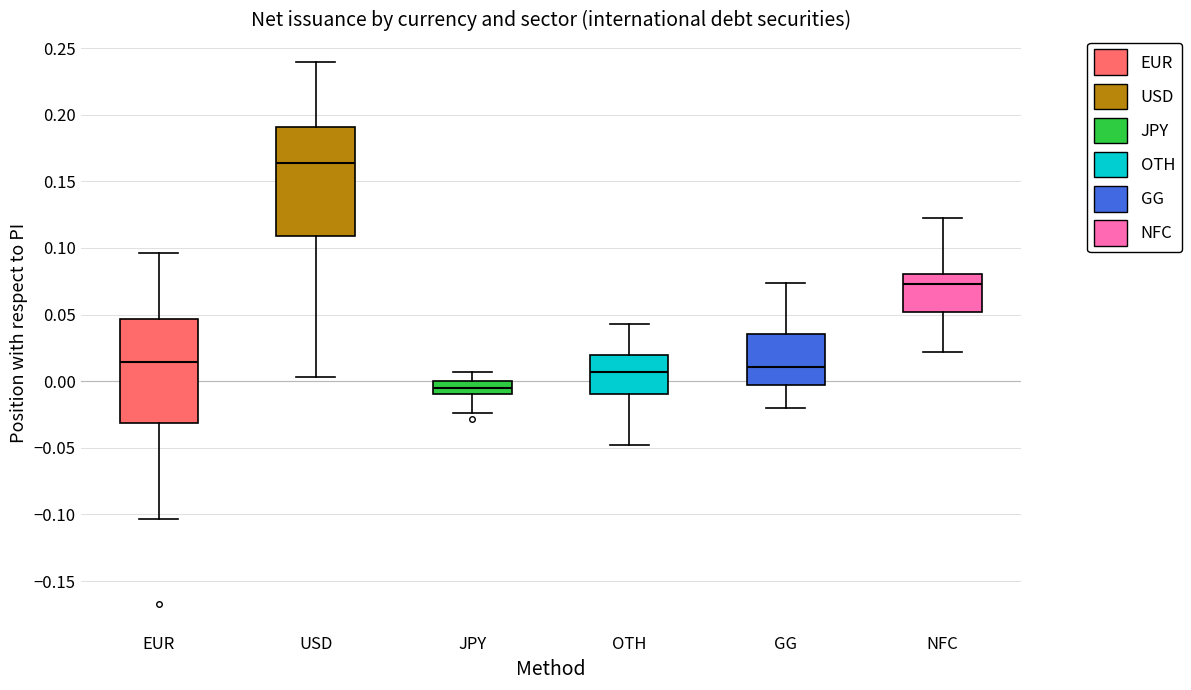

Where does the lower whisker of the box for EUR end on the y-axis? The values are not printed on the chart, so give them approximately, as read against the axis.

-0.105